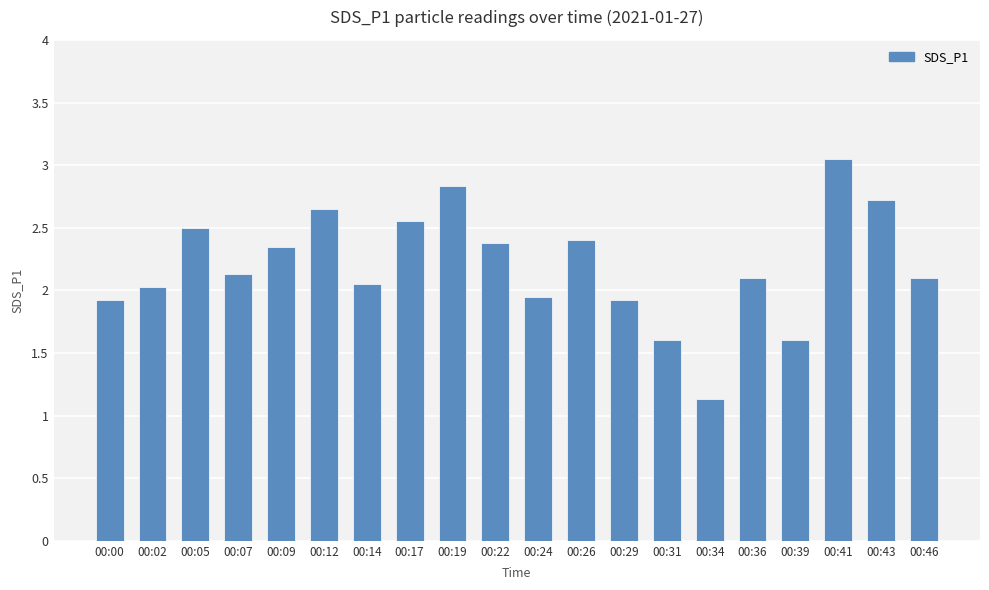

What is the sum of all values?

44.0